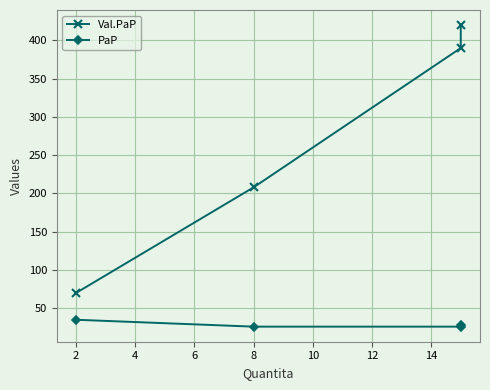

What are all the series names shown in the legend?

Val.PaP, PaP